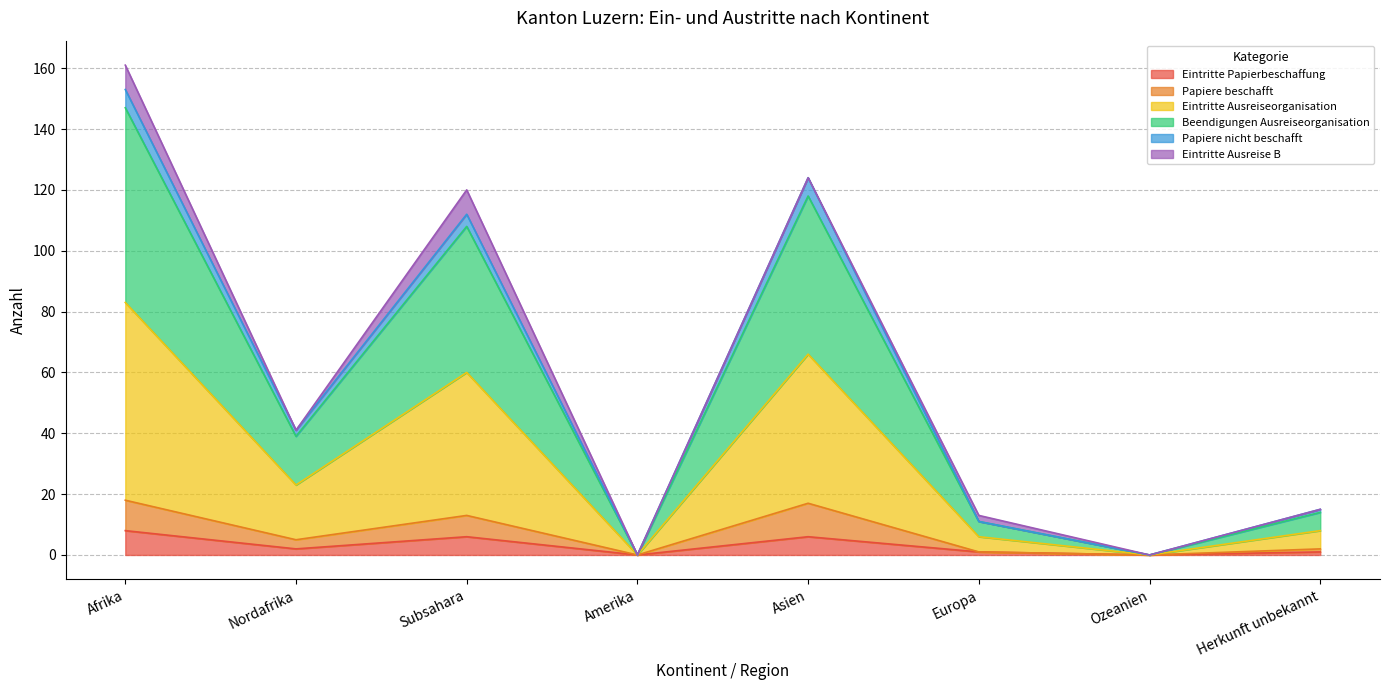

What is the value of the Papiere nicht beschafft point at the 8th from the left?

15